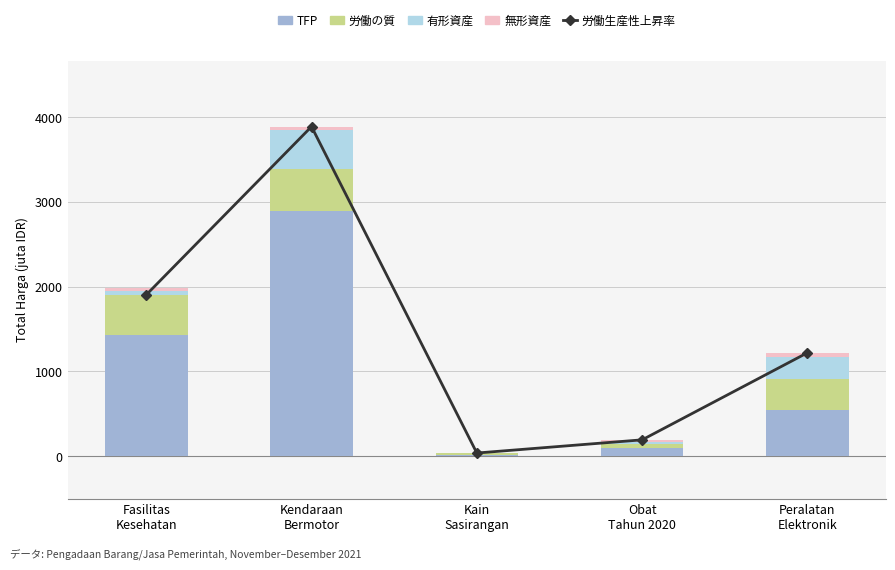

At which label does 有形資産 first exceed 49?

Fasilitas
Kesehatan